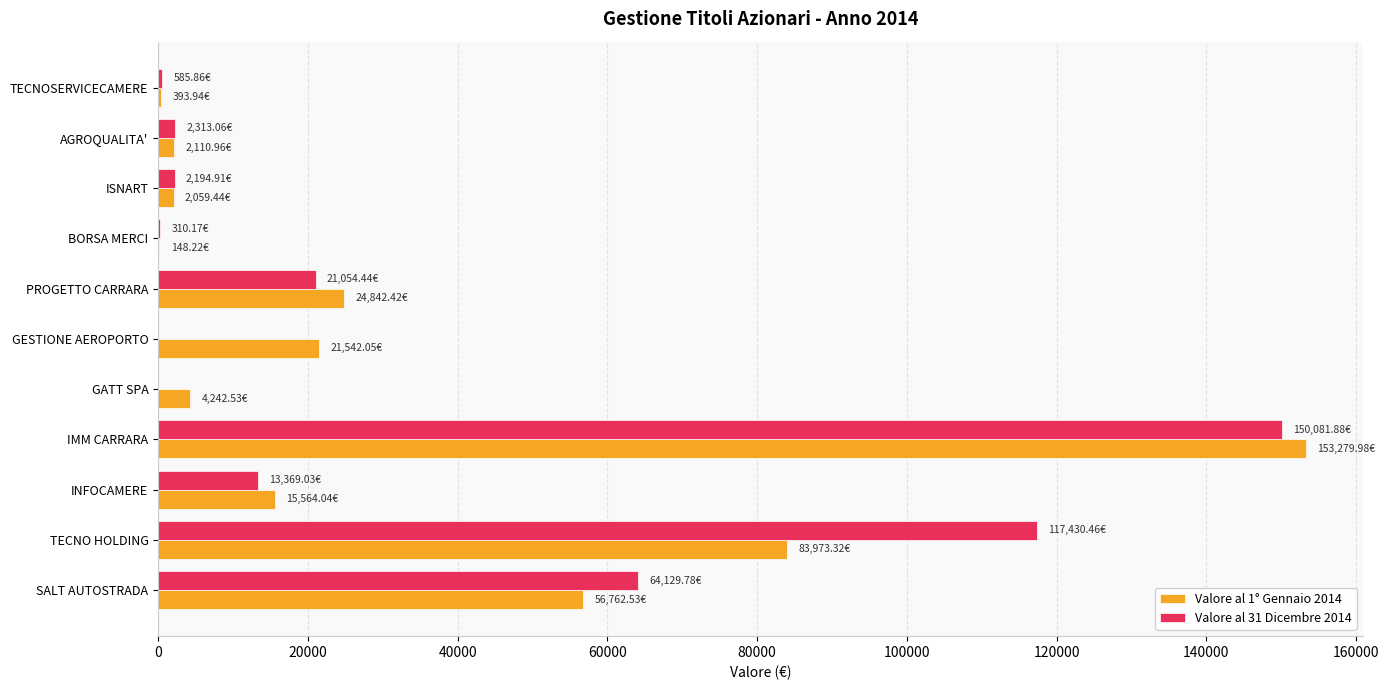

What is the sum of the Valore al 31 Dicembre 2014 values at IMM CARRARA and GATT SPA?

150081.9